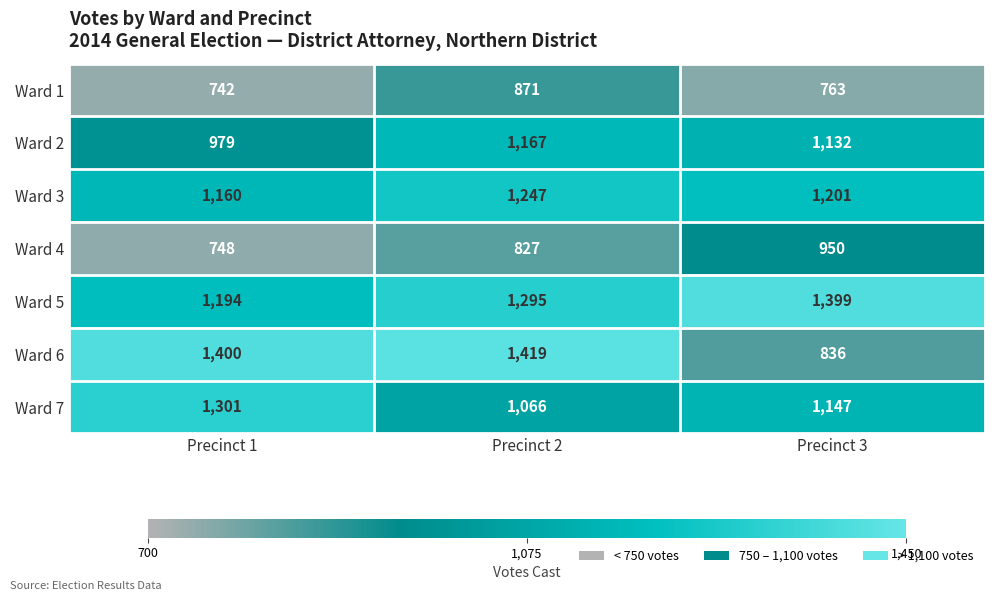

At which label is Ward 4 closest to 849?

Precinct 2